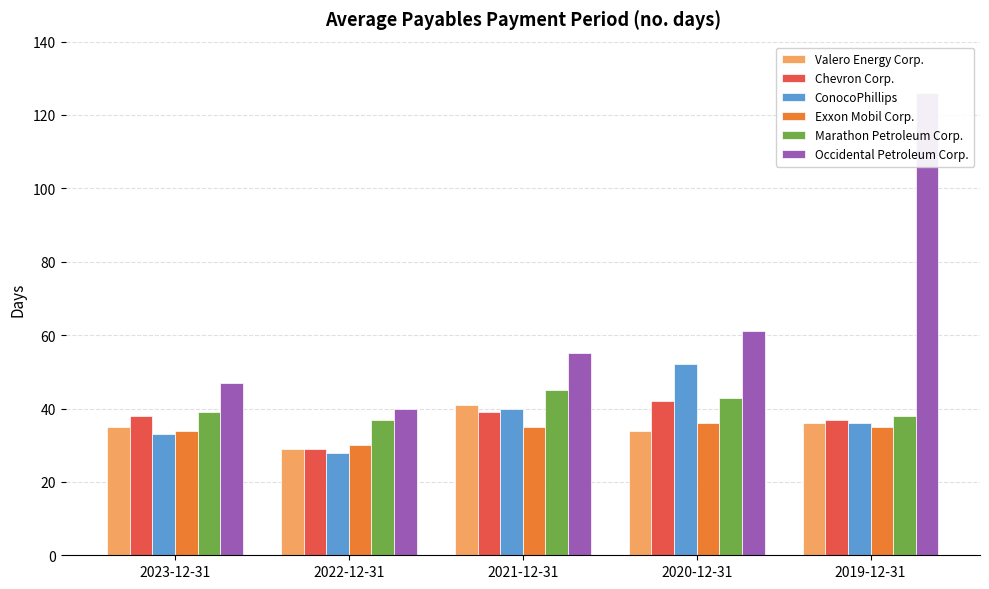

What is the average value of the Chevron Corp. series?

37